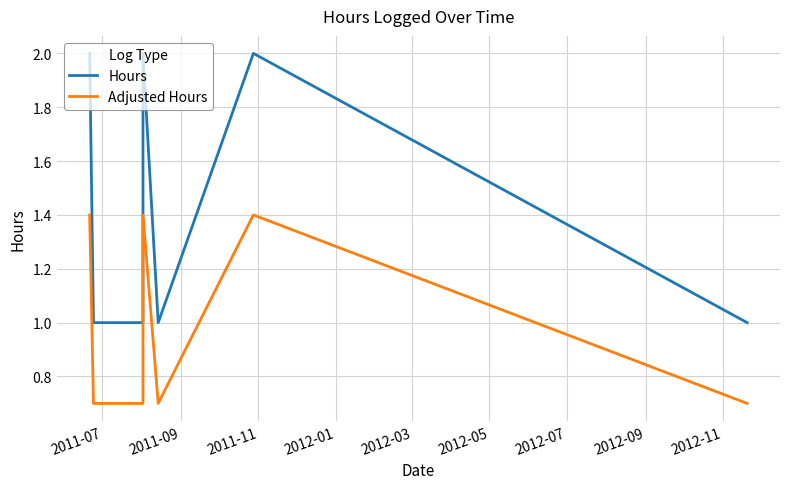

In Adjusted Hours, how many points are higher than both neighbors (excluding endpoints)?

2